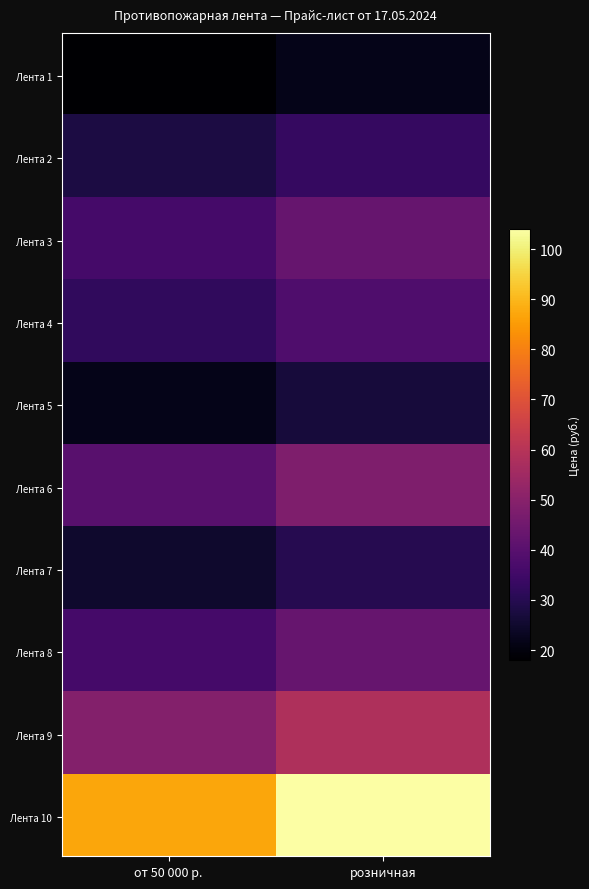

Reading right to left, what are all the values shown in this chart?

1: 1=22	0=18
2: 1=33	0=28
3: 1=43	0=36
4: 1=38	0=32
5: 1=27	0=22
6: 1=48	0=40
7: 1=30	0=25
8: 1=43	0=36
9: 1=58	0=49
10: 1=104	0=87